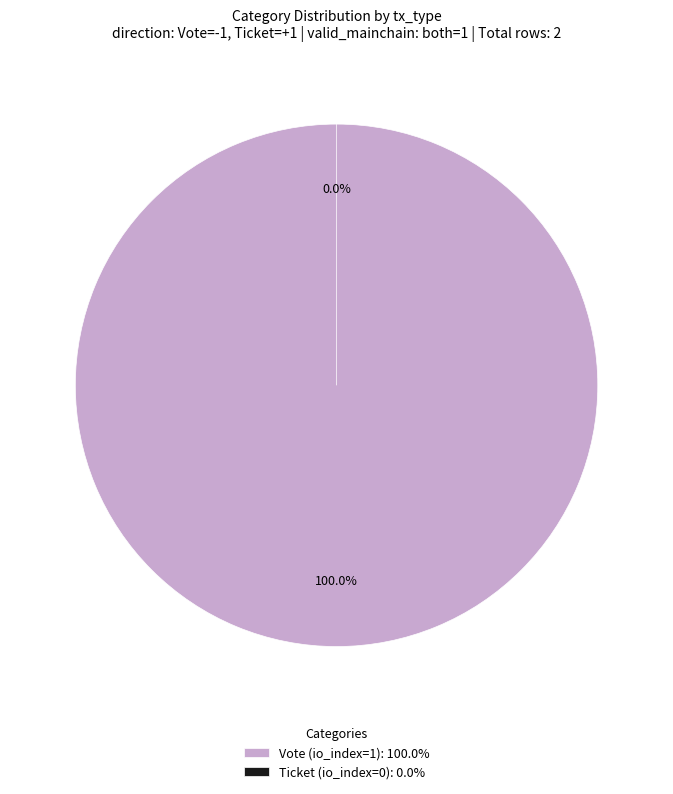

Combined, do Ticket (io_index=0) and Vote (io_index=1) account for over 50%?

Yes